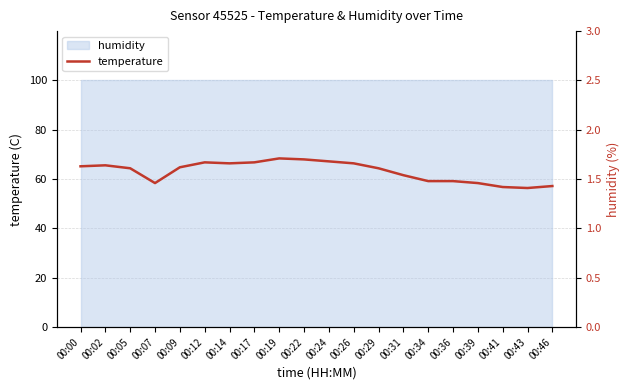

What is the average value?

1.6